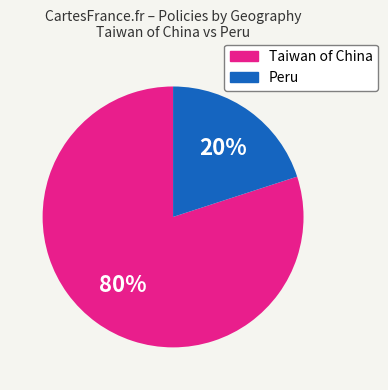

To the nearest percent, what is the difference between the largest and smallest slice percentages?

60%